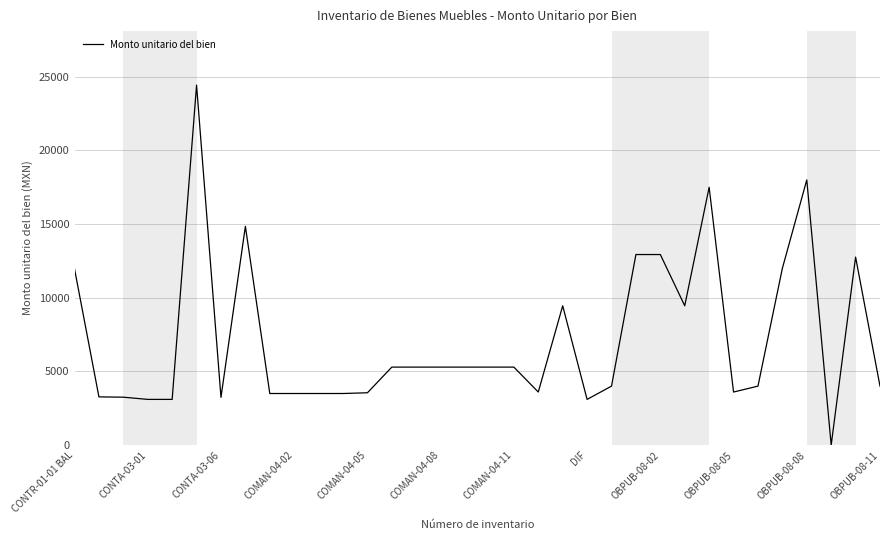

What is the maximum value shown in the chart?

24436.1